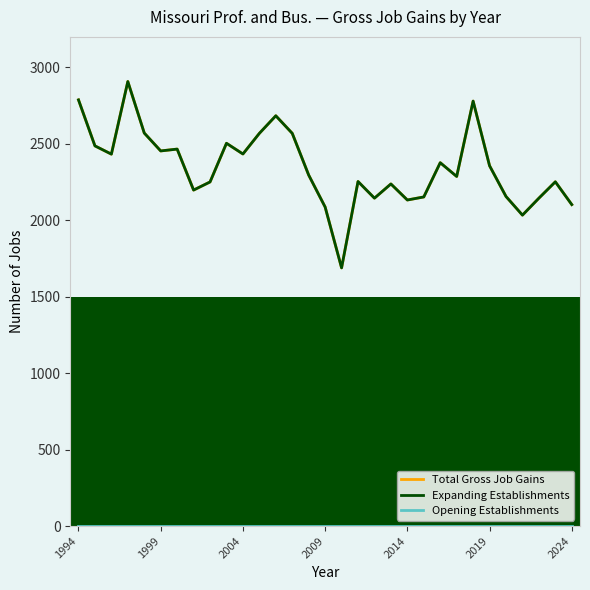

Is this an area chart (filled region under the line)?

No